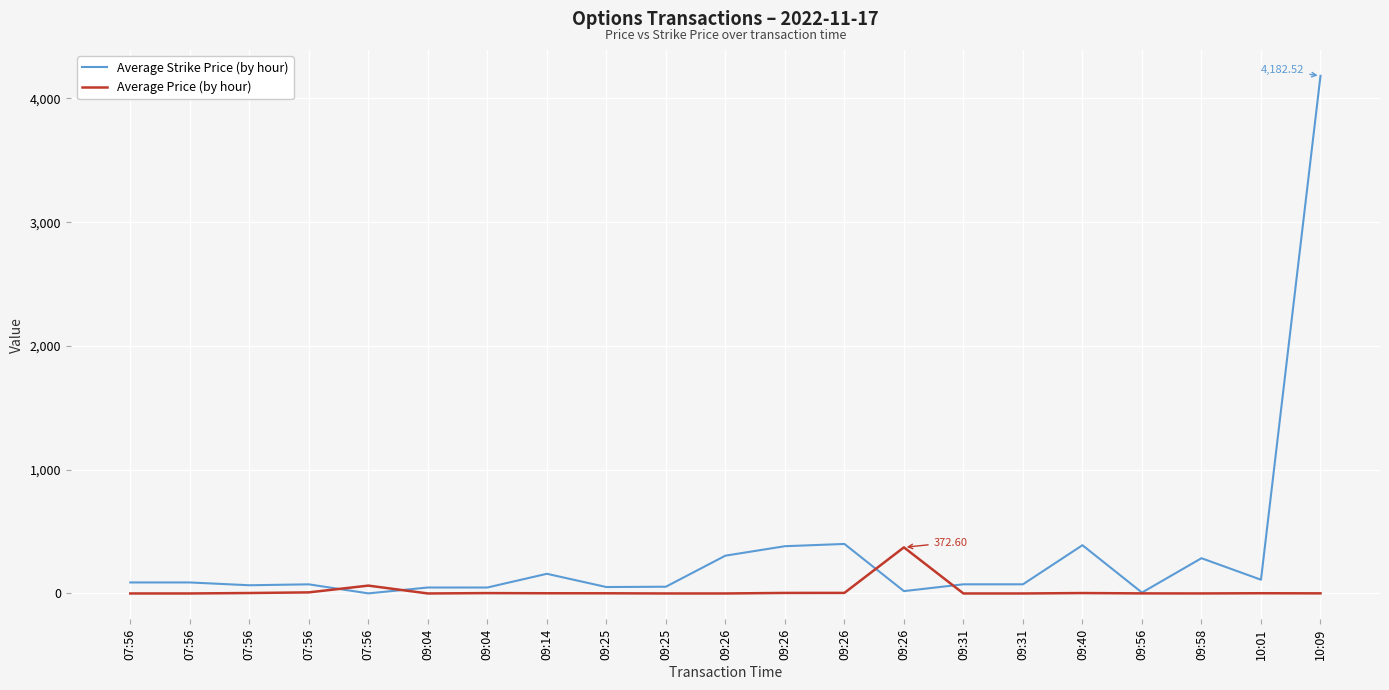

What are all the series names shown in the legend?

Average Strike Price (by hour), Average Price (by hour)